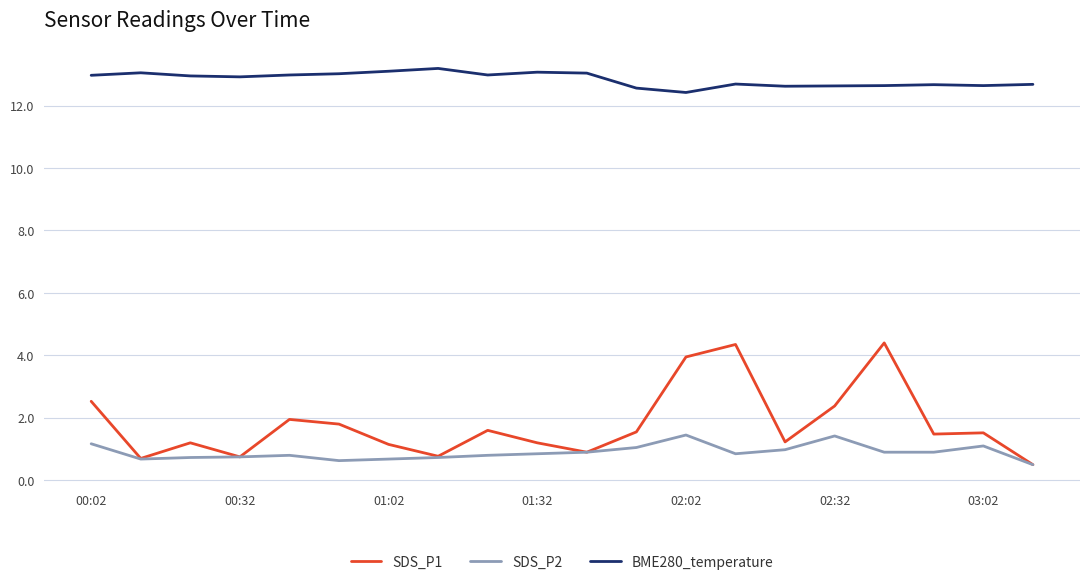

What is the average value of the BME280_temperature series?

12.8